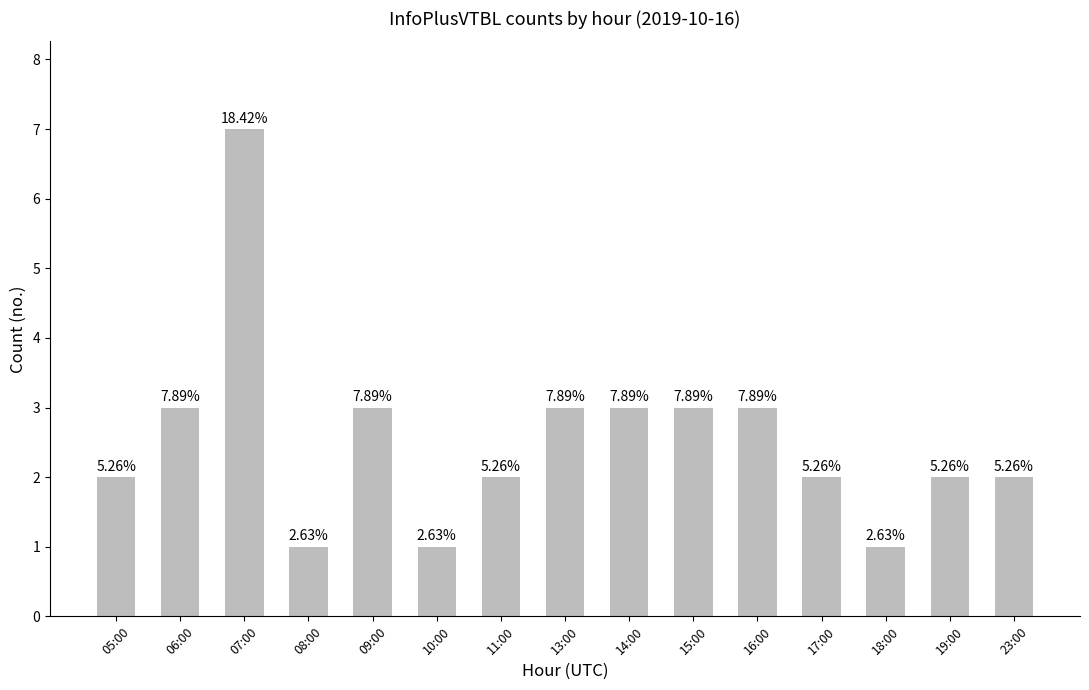

At which category does the chart reach its minimum across all series?

08:00